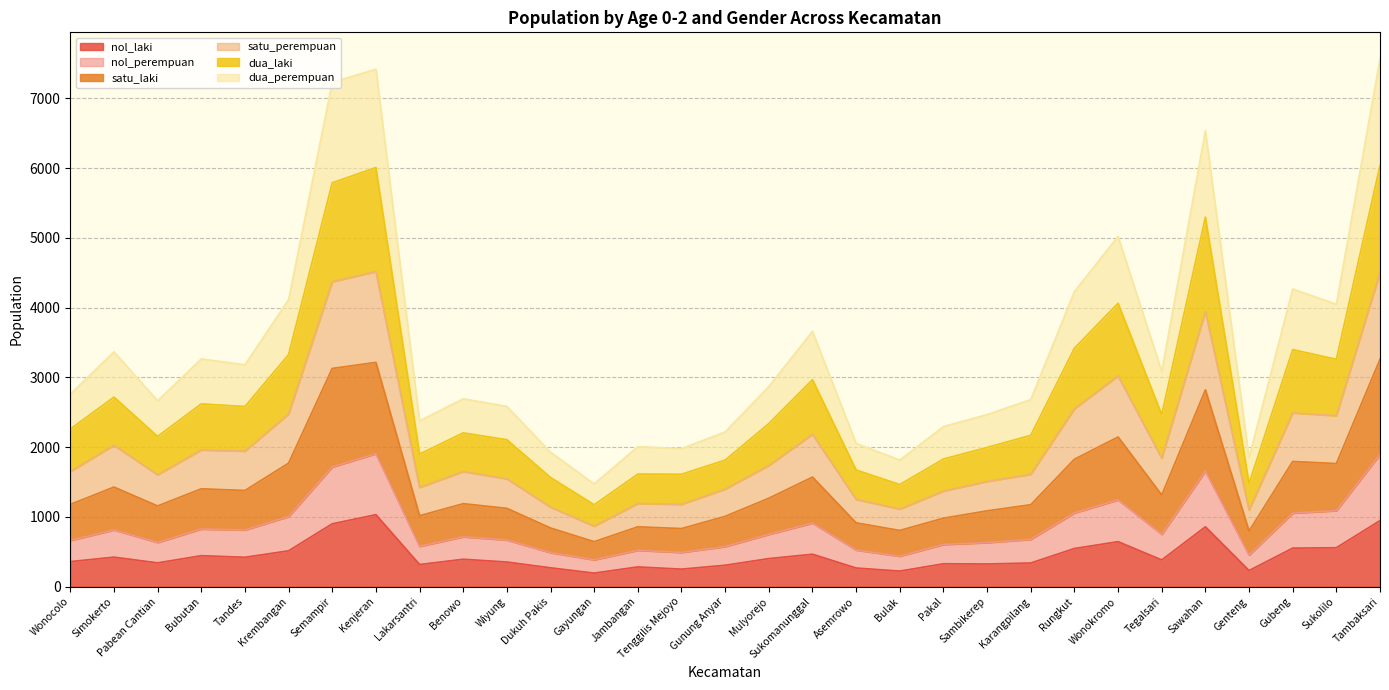

What are all the series names shown in the legend?

nol_laki, nol_perempuan, satu_laki, satu_perempuan, dua_laki, dua_perempuan